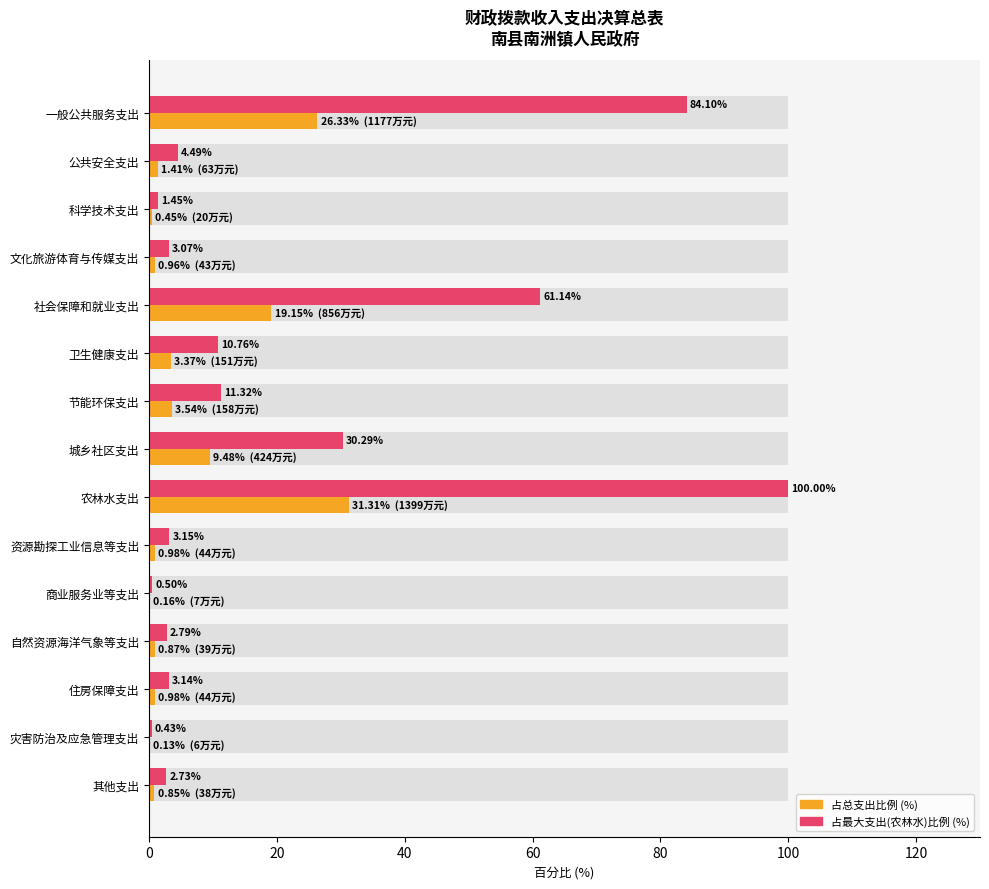

At 资源勘探工业信息等支出, list the series in order from largest to smallest.

占最大支出比例 (%), 占总支出比例 (%)